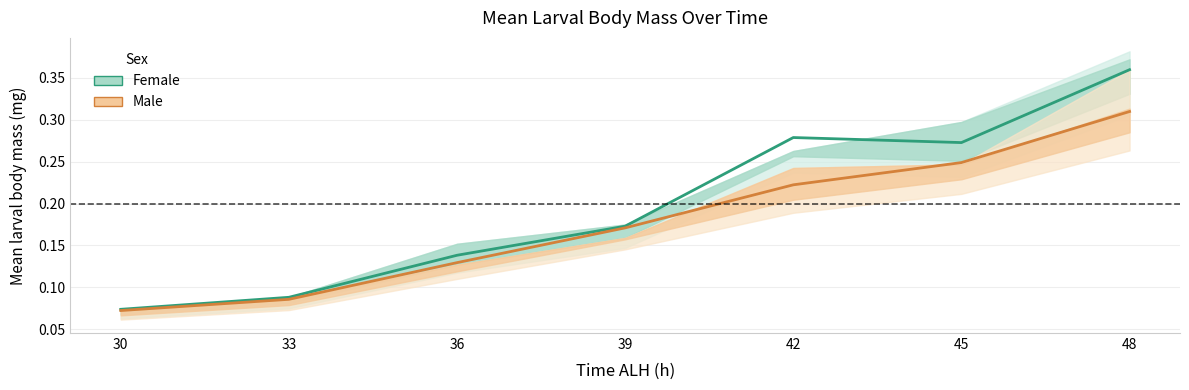

Rank the series at 45 from highest to lowest value.

Female, Male